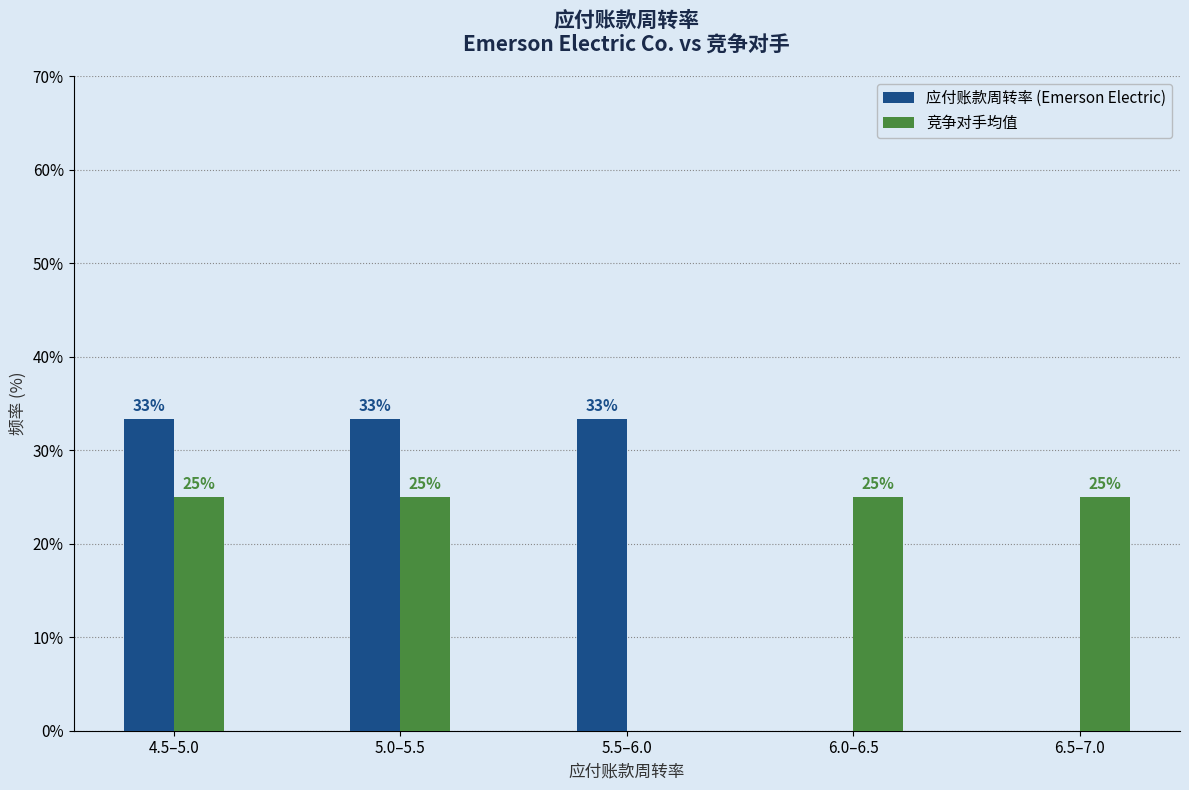

Is it true that 竞争对手均值 equals 8.5 at 5.5–6.0?

False